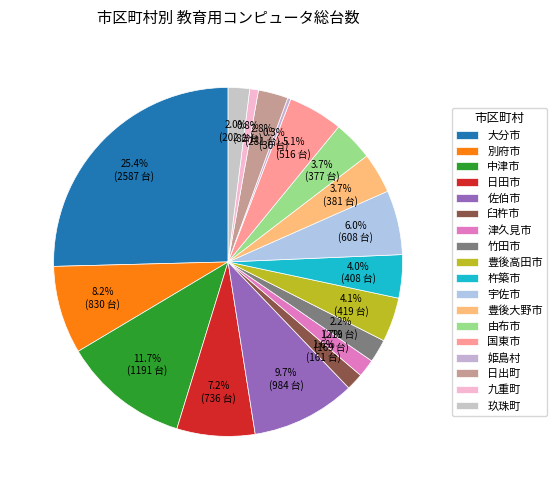

The 中津市 slice represents 26% of the pie. True or false?

False